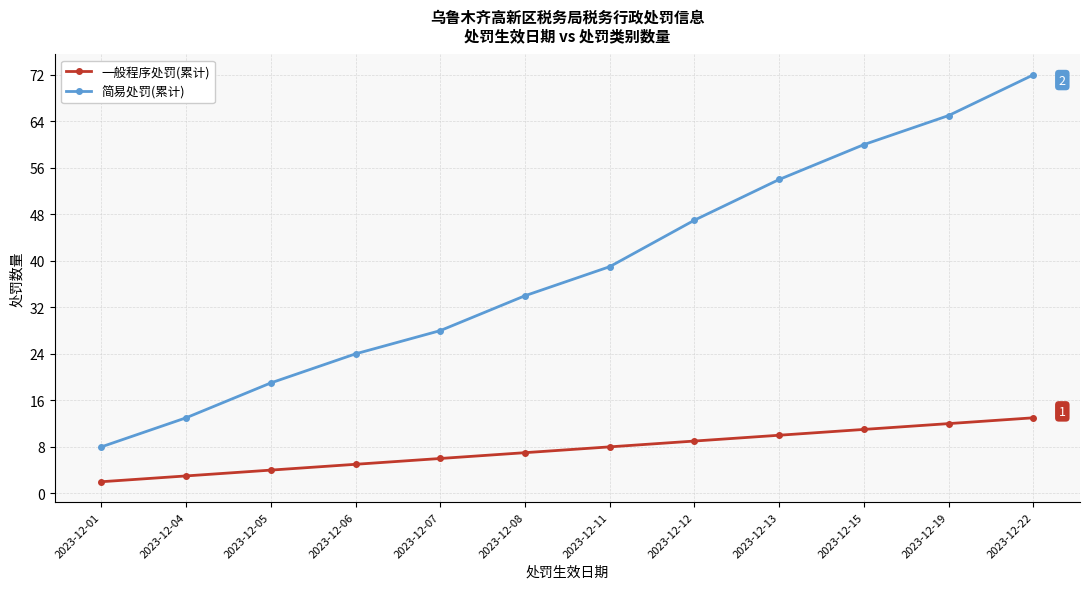

The 一般程序处罚(累计) series shows 15 at 2023-12-12. True or false?

False